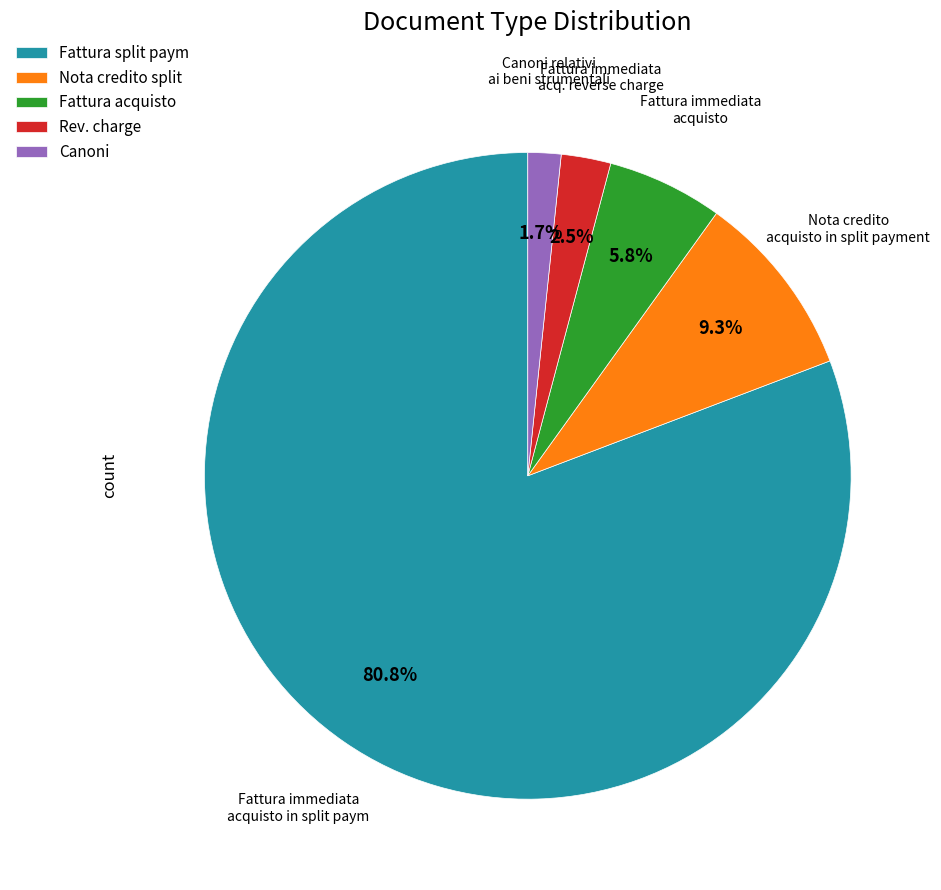

What is the ratio of the value at Fattura acquisto to the value at Rev. charge?

2.3